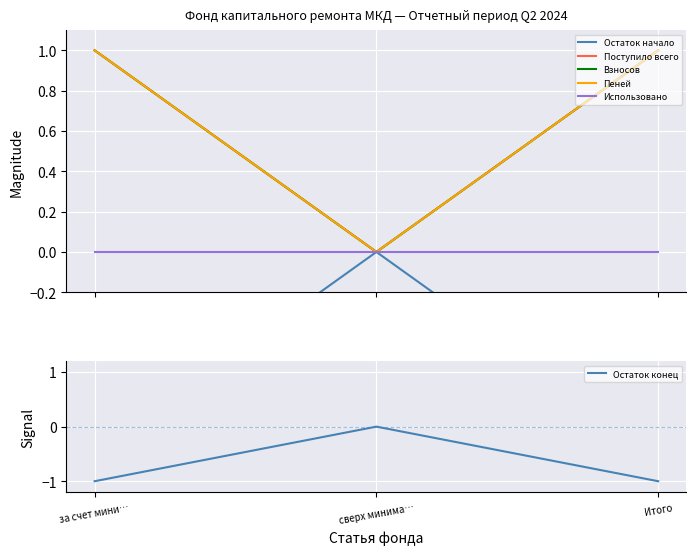

What position from the left is за счет мини…?

1